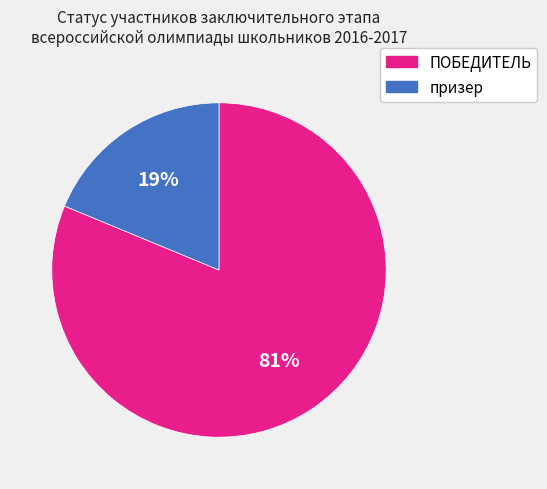

Count the number of slices in the pie.

2